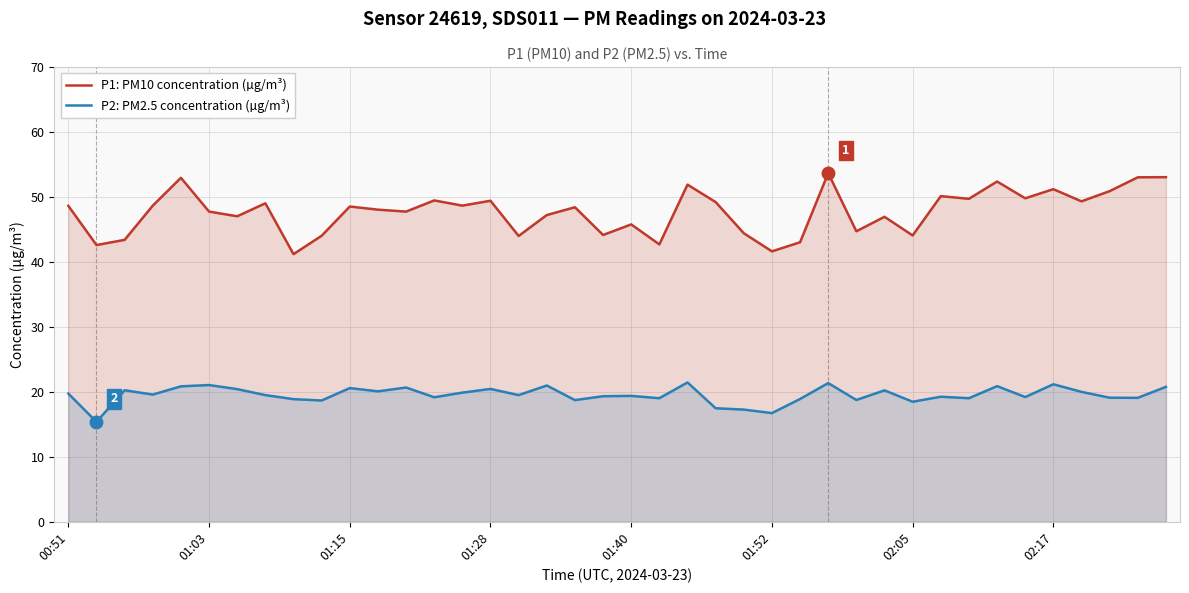

How many lines are shown in the chart?

2